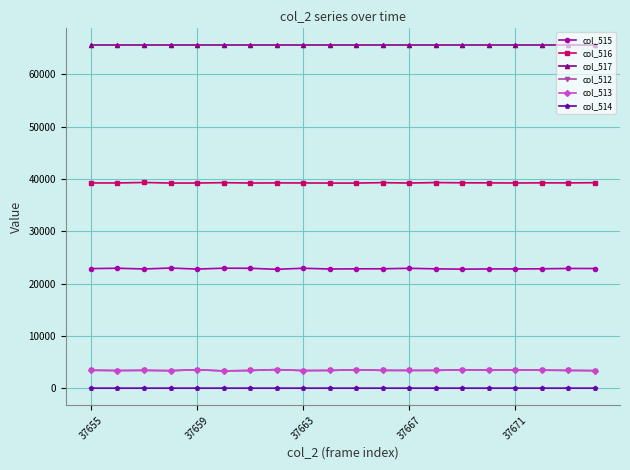

Which series has the largest total across all categories?

col_517